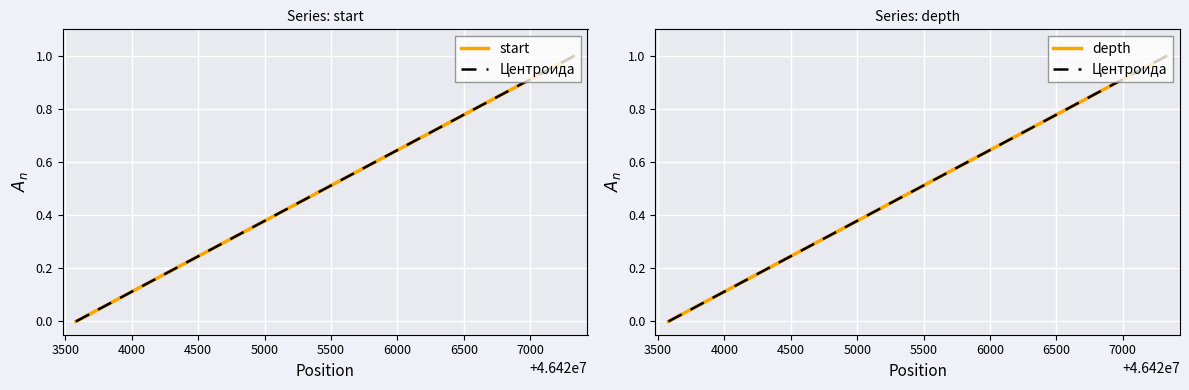

Count the start values in the range 0 to 1.

2